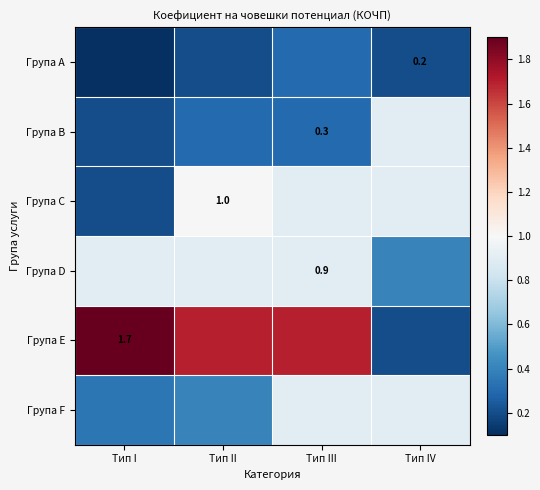

At which label does Група D reach its minimum?

Тип IV